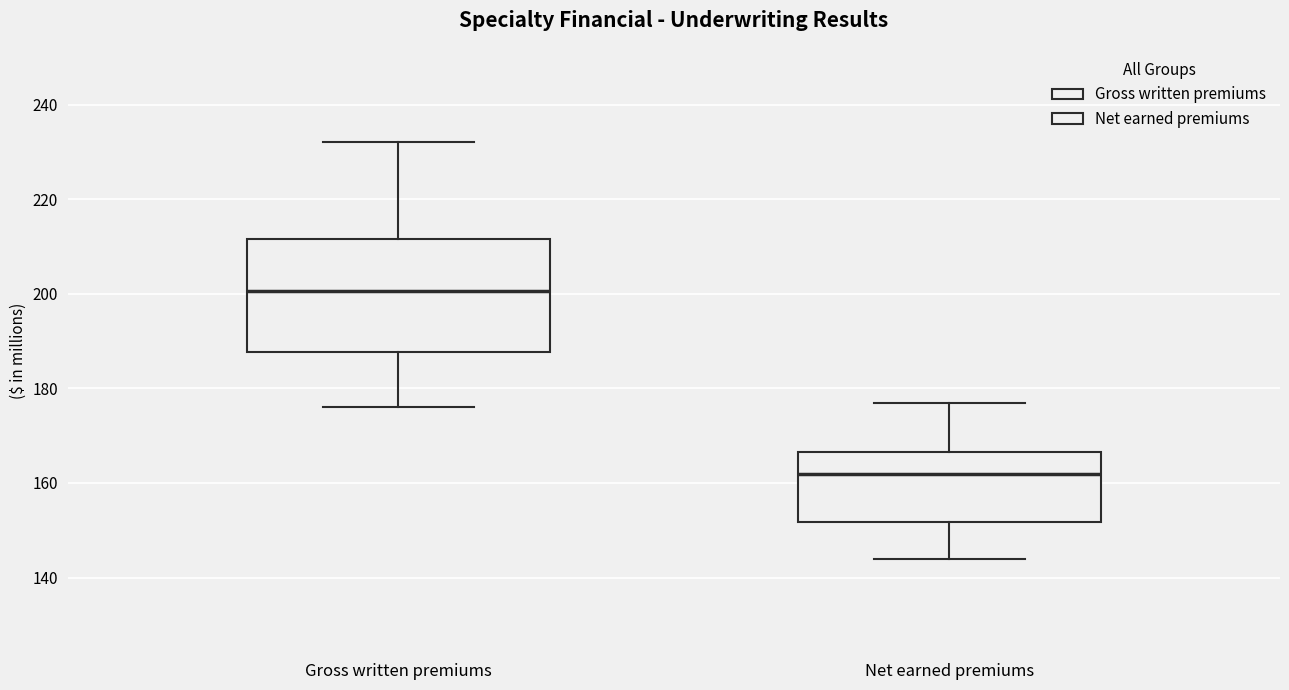

Reading left to right, read every box against the y-axis: the position of its median line, the range the box covers, and the ends of its whiskers. The values are not printed on the chart, so give them approximately, as read against the axis.

Gross written premiums: median 200, box 188 to 212, whiskers 176 to 232
Net earned premiums: median 162, box 152 to 166, whiskers 144 to 178